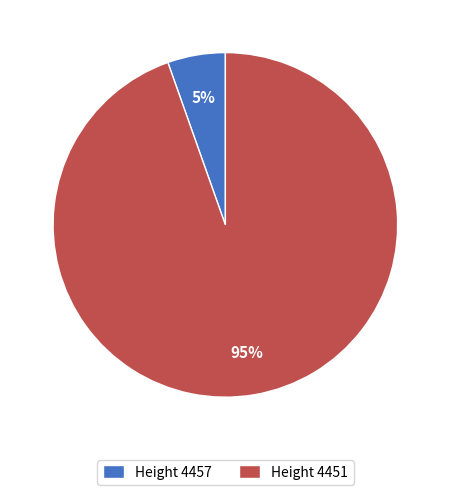

How many segments does this pie chart have?

2